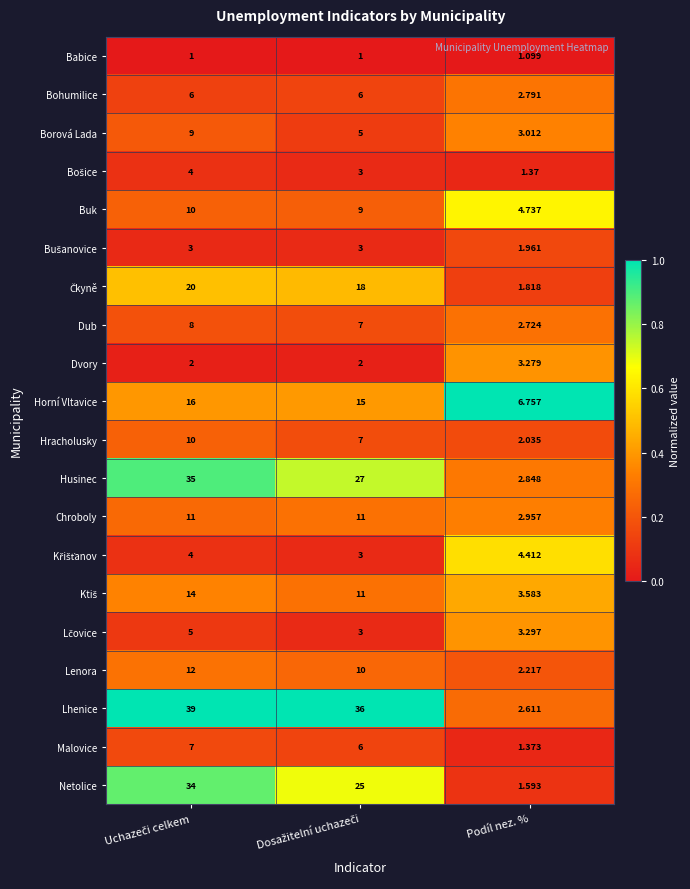

How many series are shown in this chart?

20